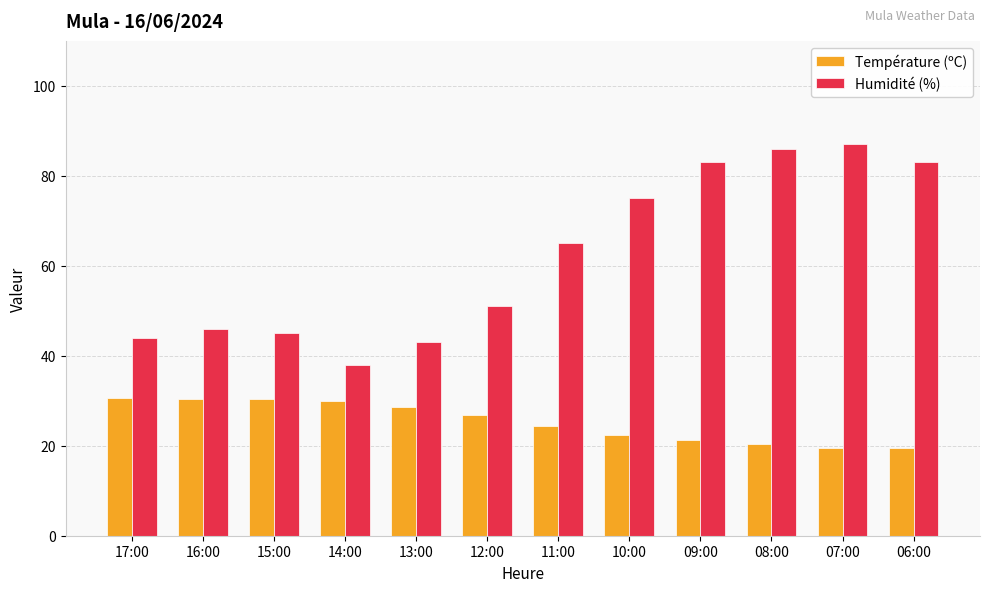

What is the difference between the Humidité (%) values at 07:00 and 15:00?

42.0